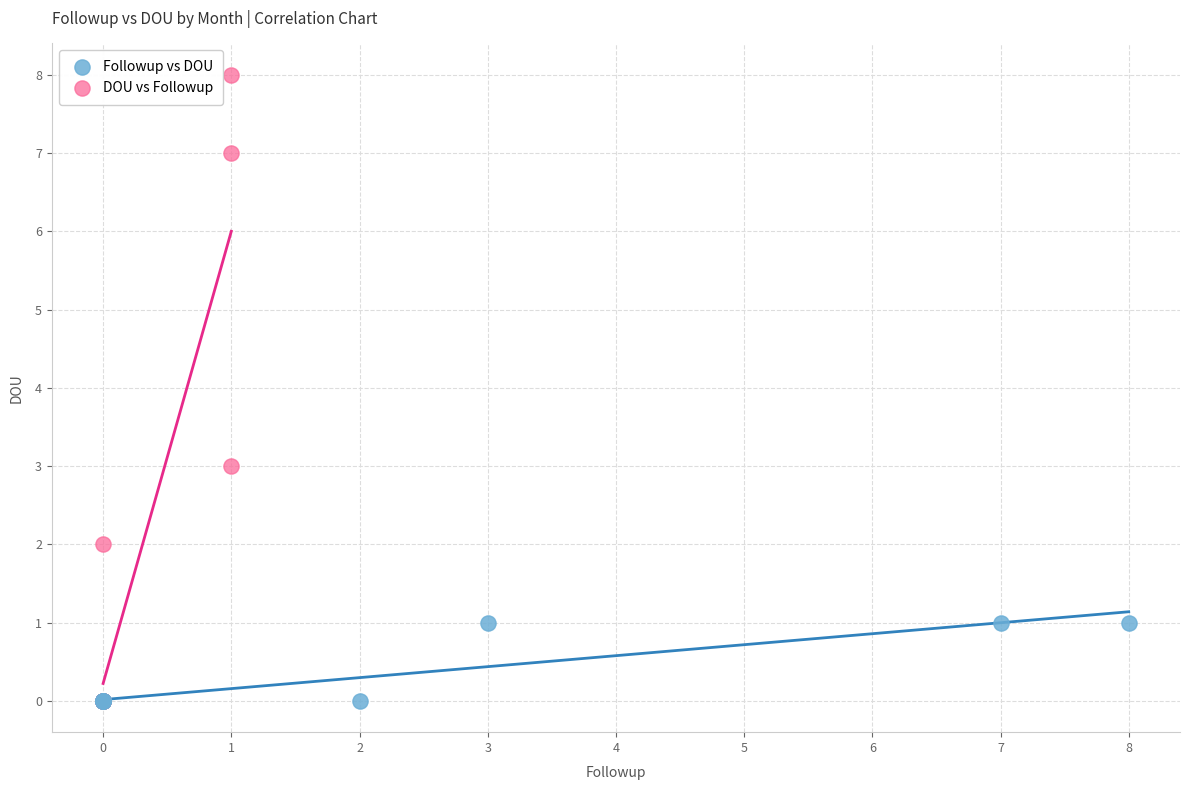

Which series contains the highest Y value?

DOU vs Followup